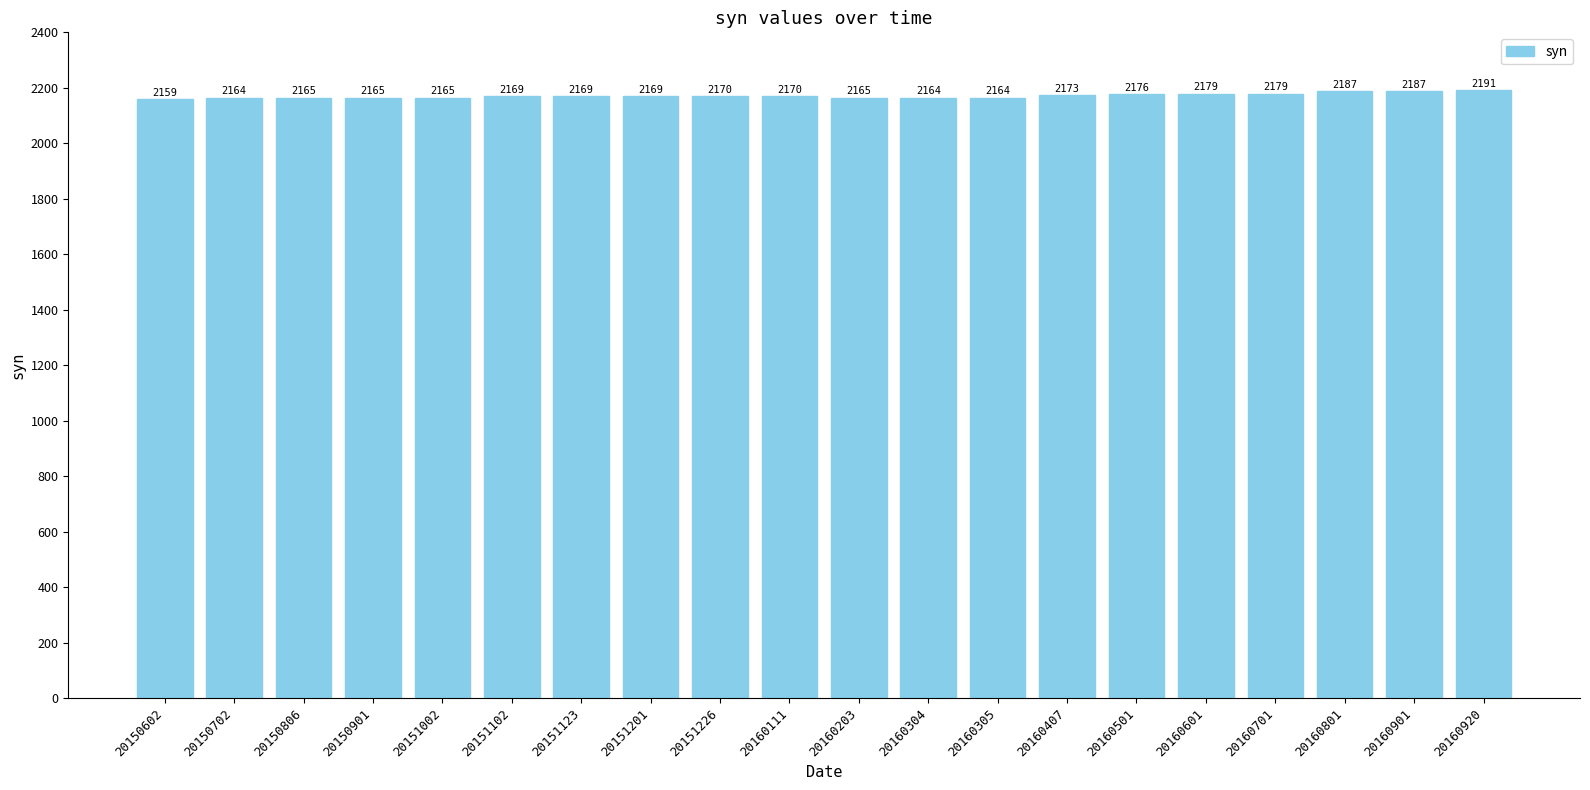

Between 20160305 and 20151002, which is larger?

20151002